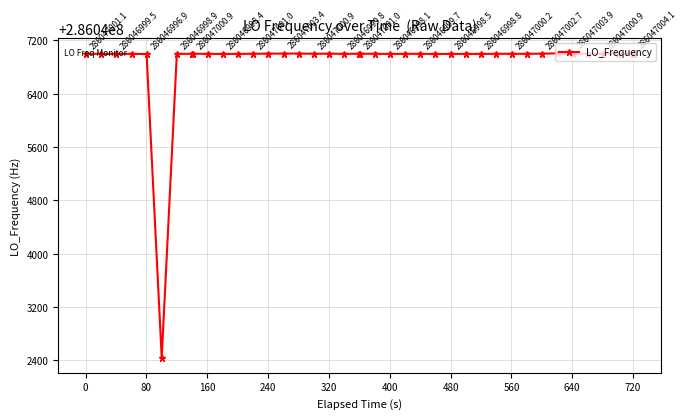

True or false: the data has more than 1 interior local peaks.

True